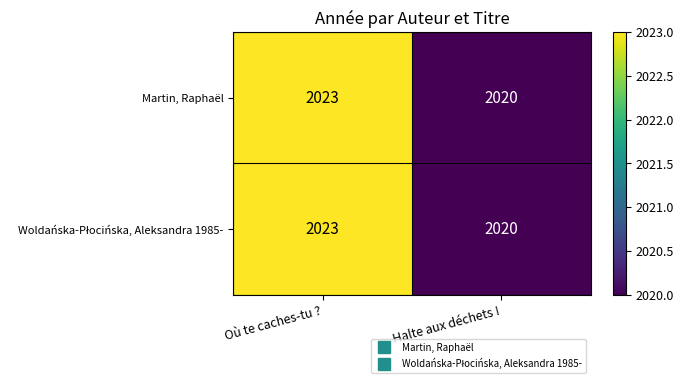

What is the approximate value of Martin, Raphaël at Halte aux déchets !?

2020